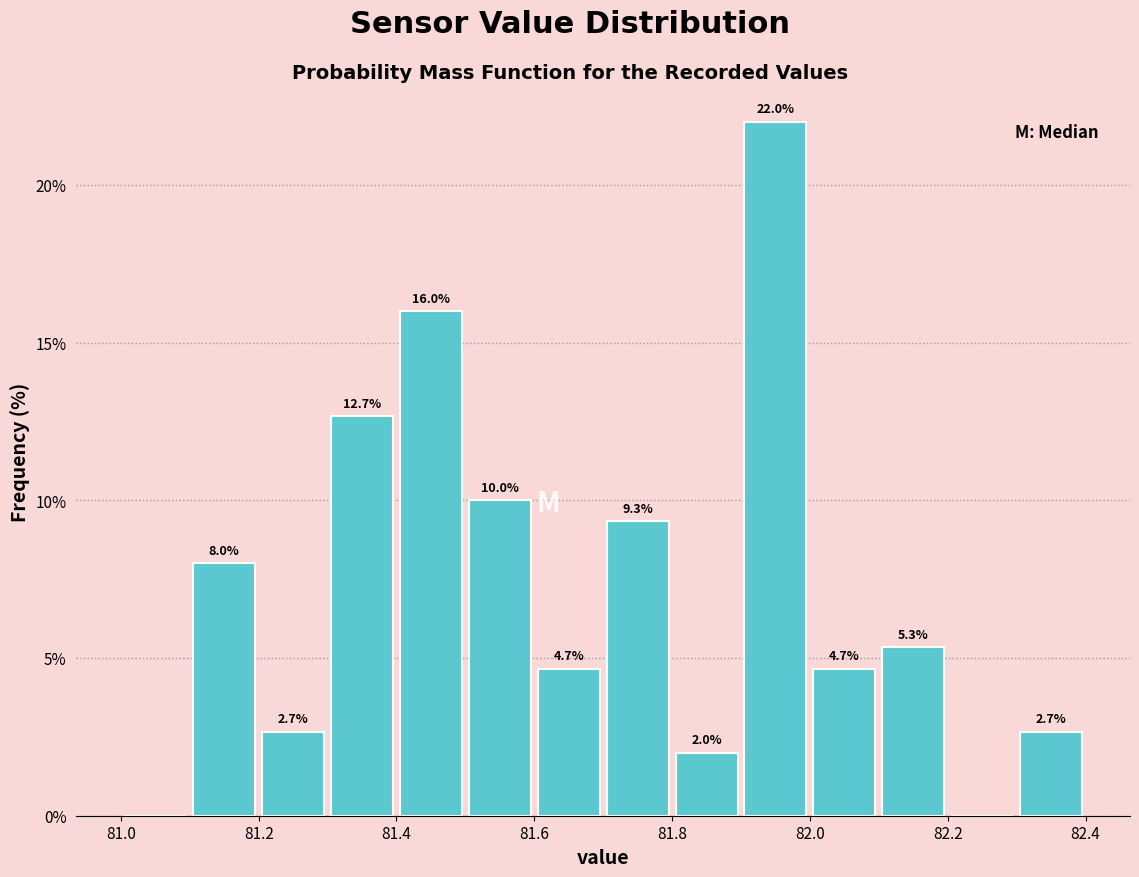

Over which range of the x-axis is the bar tallest?

81.9 to 82.0